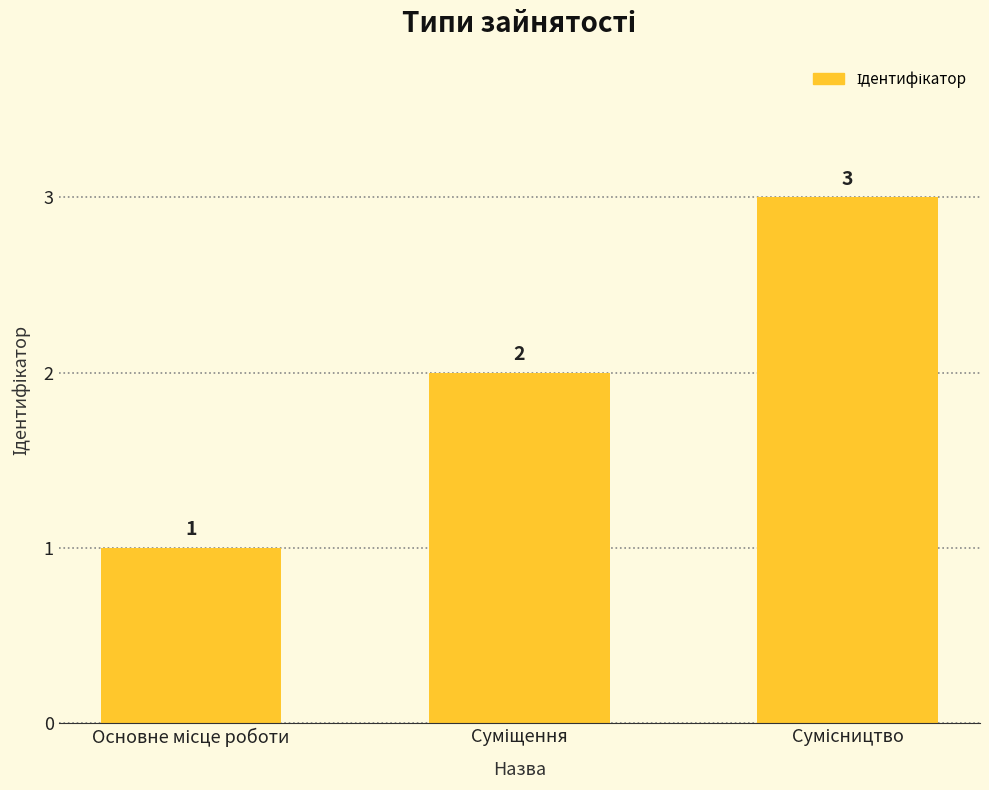

How many values are between 1 and 3?

3